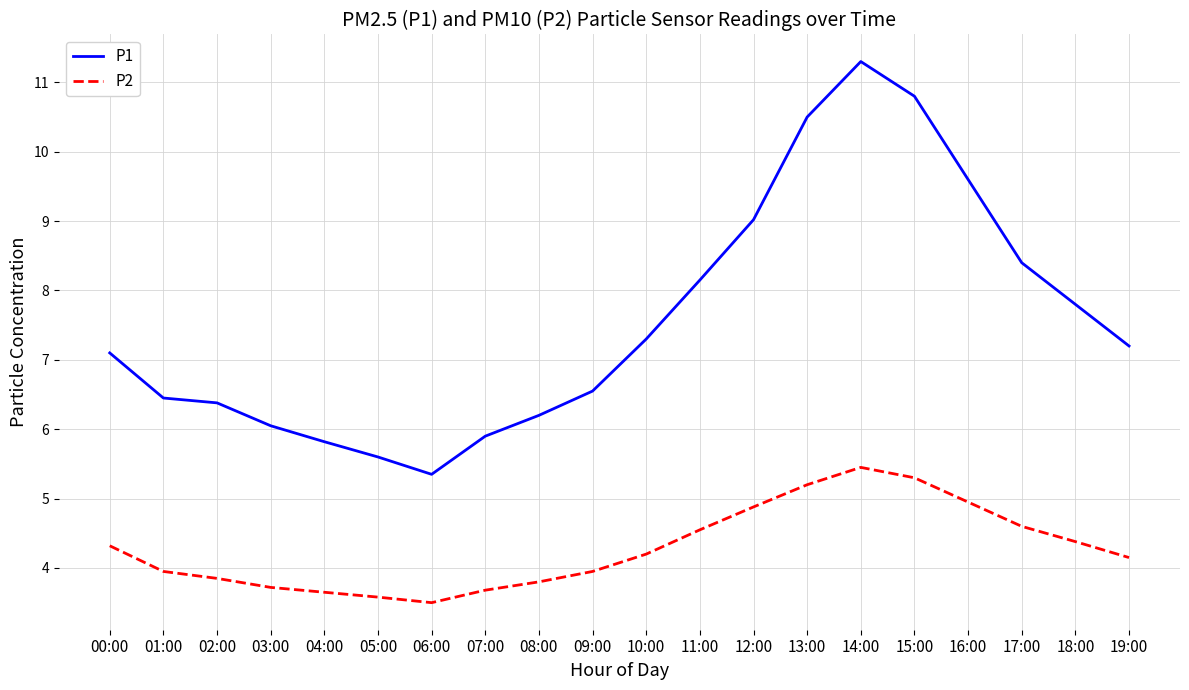

Count the number of data series in this chart.

2